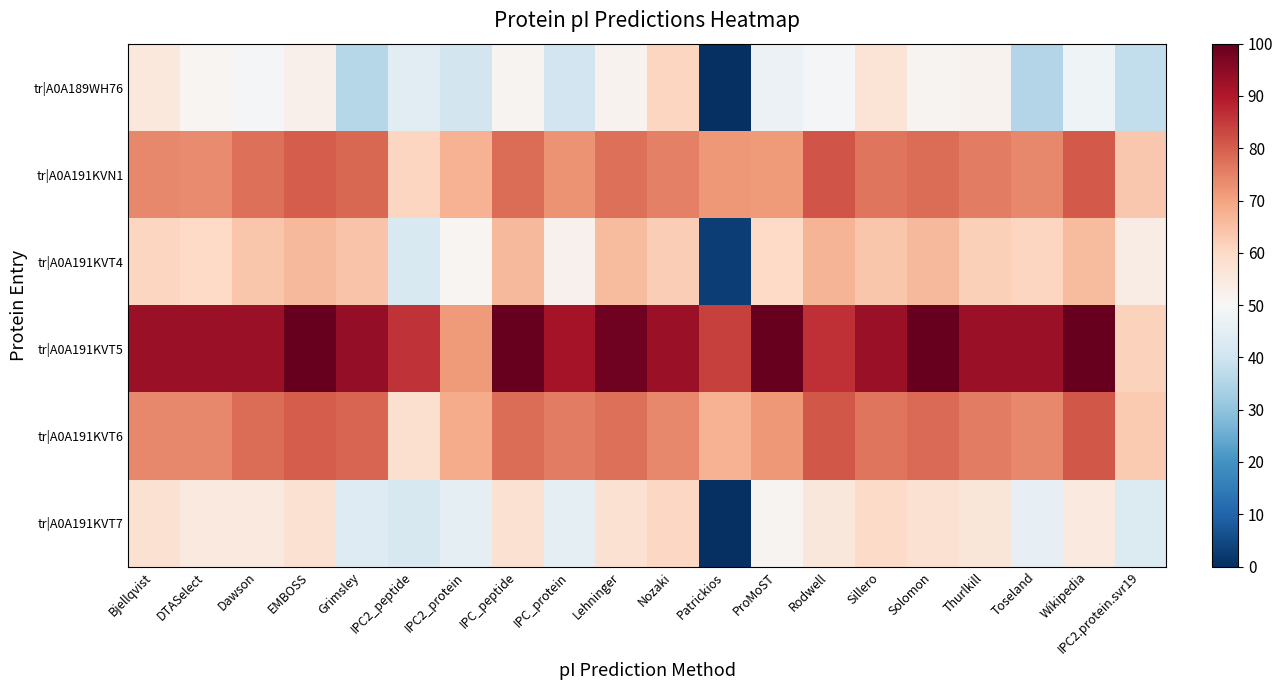

Reading left to right, transcribe all the data shown in this chart.

tr|A0A189WH76: Bjellqvist=55.1	DTASelect=50.8	Dawson=49.2	EMBOSS=52.7	Grimsley=35.9	IPC2_peptide=44.3	IPC2_protein=40.8	IPC_peptide=51.4	IPC_protein=40.4	Lehninger=51.8	Nozaki=60.9	Patrickios=0.0	ProMoST=47.1	Rodwell=49.2	Sillero=56.8	Solomon=51.4	Thurlkill=51.6	Toseland=35.5	Wikipedia=47.9	IPC2.protein.svr19=37.7
tr|A0A191KVN1: Bjellqvist=74.0	DTASelect=73.8	Dawson=77.7	EMBOSS=80.1	Grimsley=78.9	IPC2_peptide=60.7	IPC2_protein=67.2	IPC_peptide=78.1	IPC_protein=72.5	Lehninger=77.5	Nozaki=75.2	Patrickios=71.7	ProMoST=71.3	Rodwell=81.4	Sillero=76.6	Solomon=78.1	Thurlkill=75.4	Toseland=74.2	Wikipedia=80.5	IPC2.protein.svr19=63.6
tr|A0A191KVT4: Bjellqvist=60.7	DTASelect=60.0	Dawson=63.9	EMBOSS=66.2	Grimsley=64.3	IPC2_peptide=42.4	IPC2_protein=51.0	IPC_peptide=66.2	IPC_protein=52.1	Lehninger=66.0	Nozaki=62.3	Patrickios=3.0	ProMoST=59.8	Rodwell=67.0	Sillero=63.9	Solomon=66.4	Thurlkill=62.1	Toseland=60.7	Wikipedia=66.0	IPC2.protein.svr19=53.7
tr|A0A191KVT5: Bjellqvist=93.0	DTASelect=93.0	Dawson=93.2	EMBOSS=100.0	Grimsley=93.9	IPC2_peptide=86.1	IPC2_protein=71.3	IPC_peptide=100.0	IPC_protein=91.6	Lehninger=98.6	Nozaki=93.0	Patrickios=84.2	ProMoST=100.0	Rodwell=86.5	Sillero=93.0	Solomon=100.0	Thurlkill=93.0	Toseland=93.0	Wikipedia=99.8	IPC2.protein.svr19=61.5
tr|A0A191KVT6: Bjellqvist=74.0	DTASelect=74.0	Dawson=77.9	EMBOSS=80.1	Grimsley=79.1	IPC2_peptide=58.0	IPC2_protein=68.4	IPC_peptide=78.1	IPC_protein=75.4	Lehninger=77.5	Nozaki=74.0	Patrickios=67.4	ProMoST=71.7	Rodwell=80.9	Sillero=76.6	Solomon=78.3	Thurlkill=75.4	Toseland=74.2	Wikipedia=80.9	IPC2.protein.svr19=63.2
tr|A0A191KVT7: Bjellqvist=57.6	DTASelect=54.7	Dawson=54.9	EMBOSS=57.8	Grimsley=43.6	IPC2_peptide=42.0	IPC2_protein=45.3	IPC_peptide=57.8	IPC_protein=45.1	Lehninger=57.8	Nozaki=60.2	Patrickios=0.0	ProMoST=51.2	Rodwell=55.5	Sillero=59.6	Solomon=57.8	Thurlkill=55.9	Toseland=45.9	Wikipedia=54.7	IPC2.protein.svr19=43.3